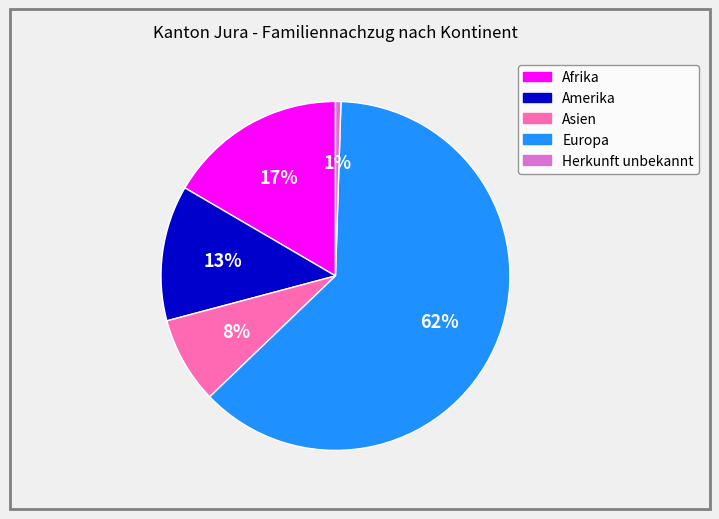

Which category accounts for the majority?

Europa